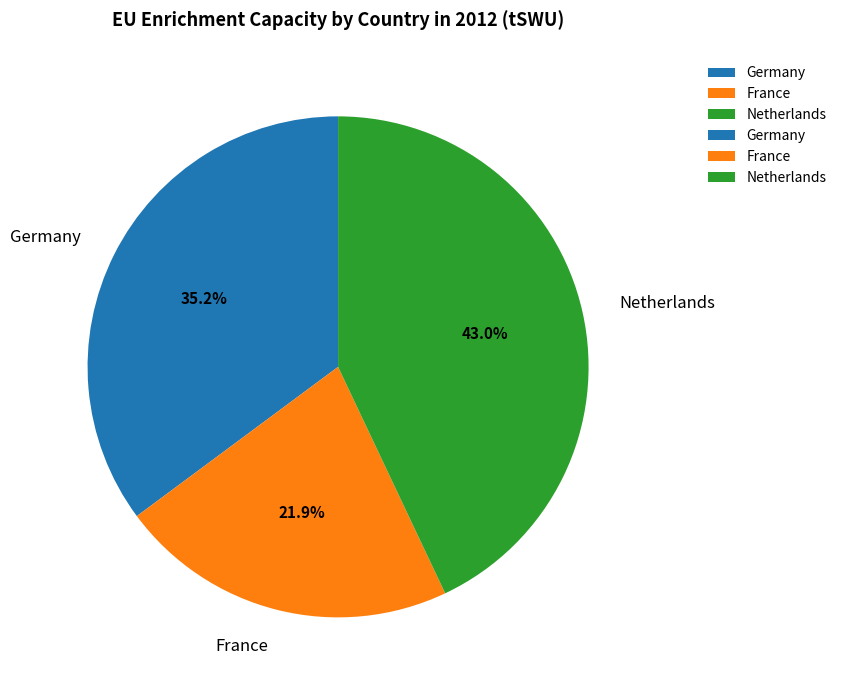

Which has a higher value, Germany or Netherlands?

Netherlands